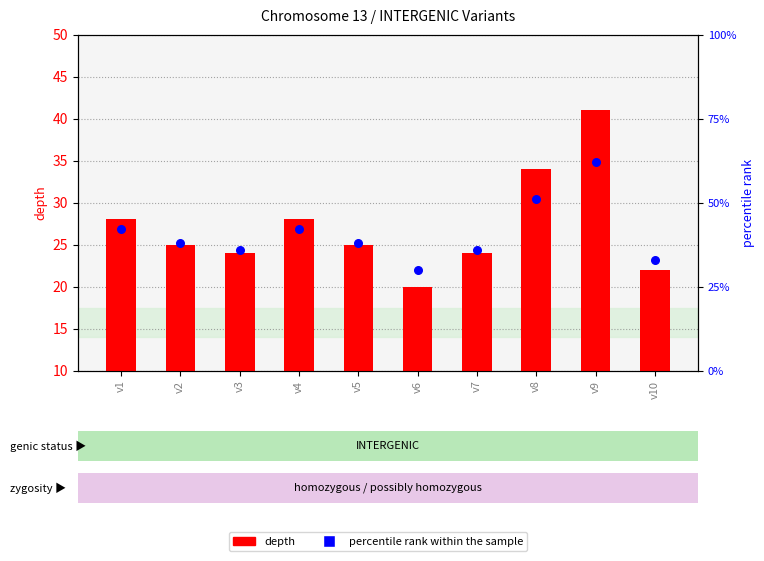

Which series reaches the minimum Y coordinate?

depth